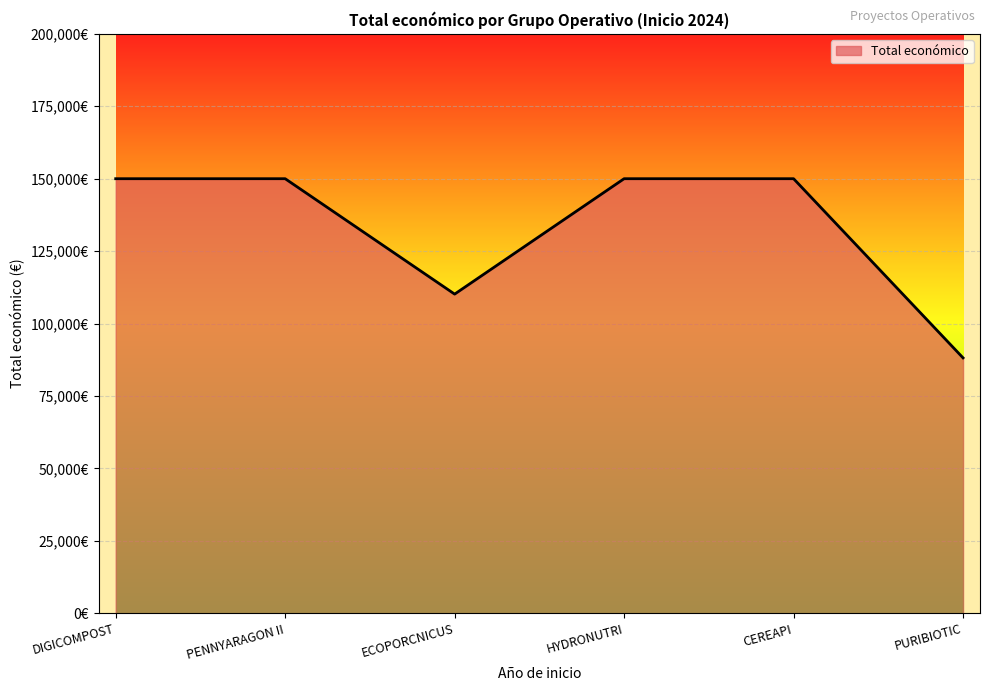

What is the sum of the values at ECOPORCNICUS and PENNYARAGON II?

260168